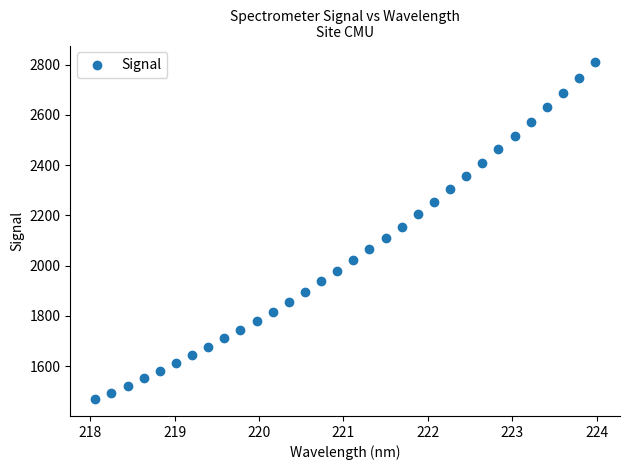

What is the range of X values (max minus min)?

5.9